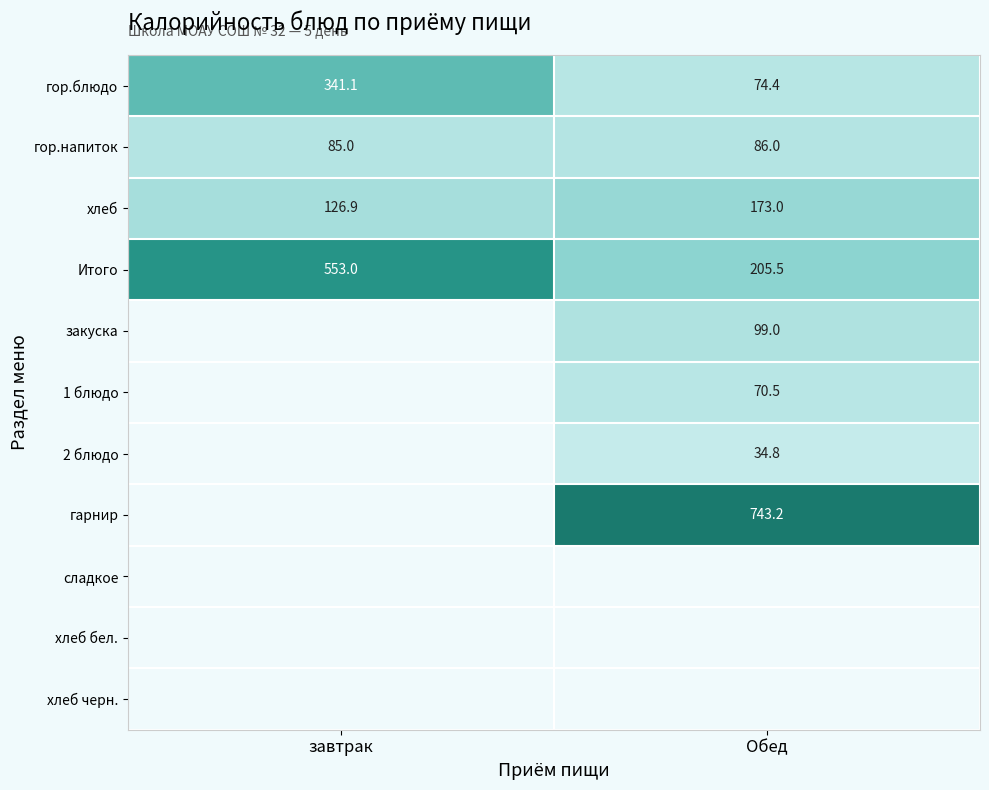

Which has a higher value, Обед or завтрак?

завтрак